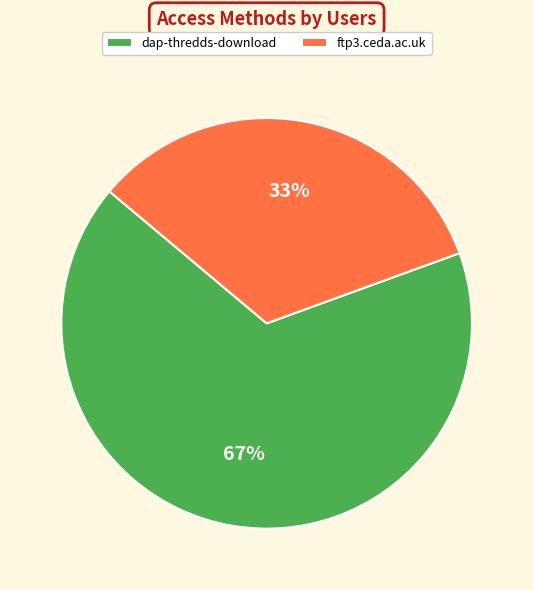

How many segments does this pie chart have?

2